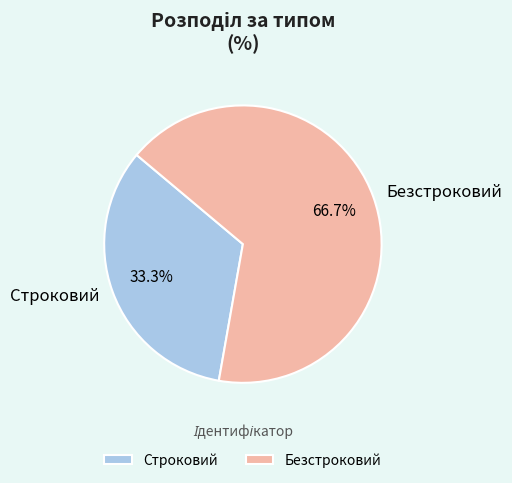

What percentage is NOT represented by Безстроковий?

33.3%